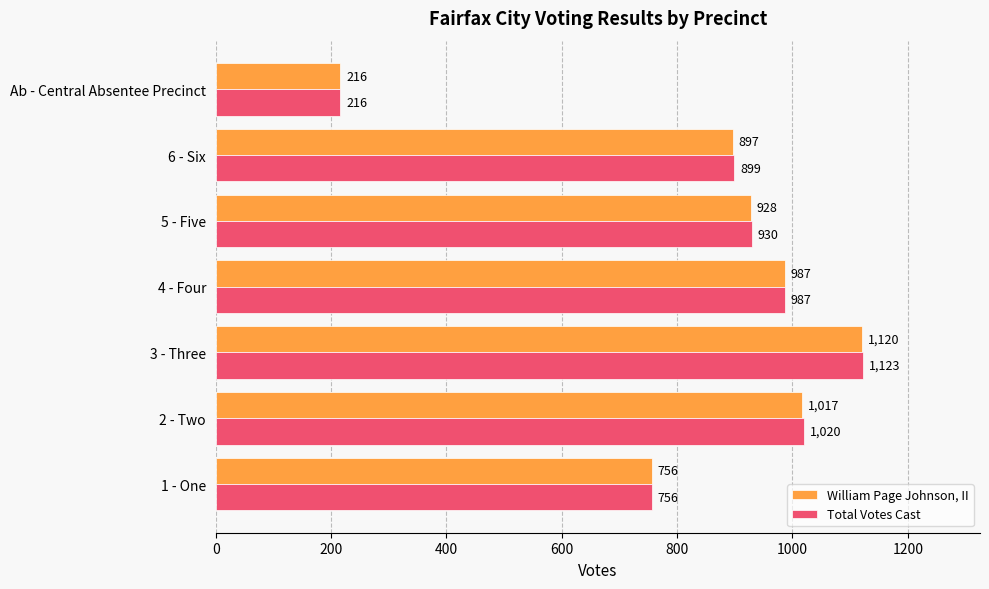

At how many categories does at least one series exceed 400?

6